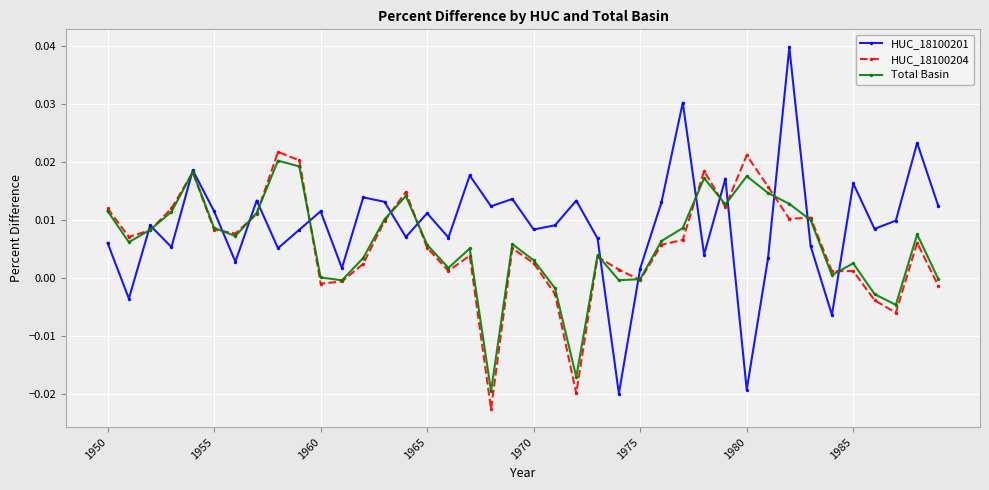

True or false: Total Basin has more than 2 points higher than both neighbors.

True